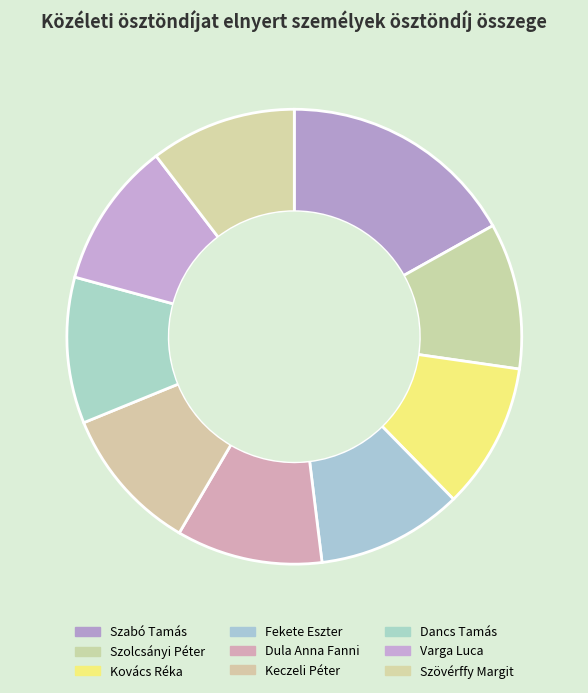

To the nearest percent, what is the difference between the largest and smallest slice percentages?

6%